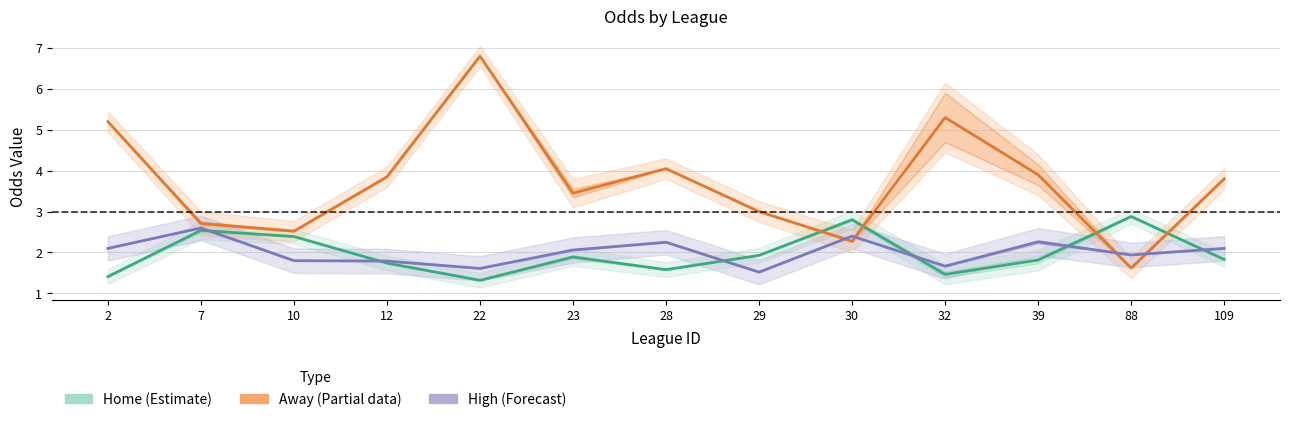

Between 10 and 28, which is larger?

10